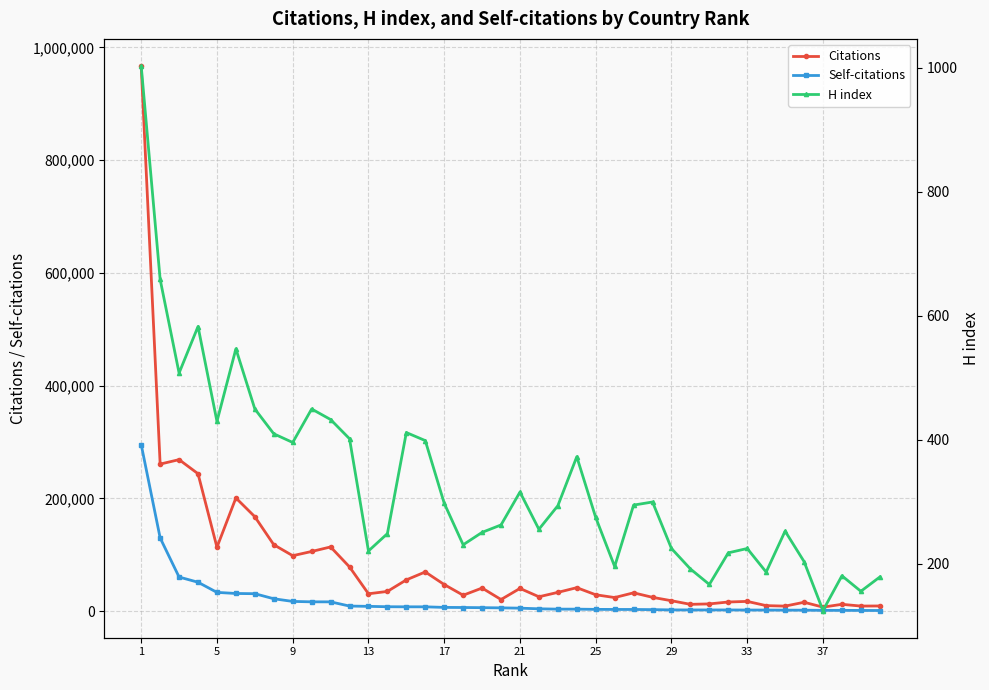

Reading right to left, what are all the values shown in this chart?

Citations: 9118	8951	12045	7057	15685	8855	9732	17217	16158	12785	12001	18401	24434	32448	24051	28995	41577	33235	25435	40248	20532	40918	28165	47121	69465	55404	34924	30732	78370	113816	105766	98310	117751	167428	200716	113270	243703	268694	260787	966753
Self-citations: 1074	1208	1333	1351	1651	1704	1873	1909	2050	2057	2069	2147	2634	2913	2952	3078	3480	3499	4088	5236	5758	6100	6393	6574	7590	7613	7746	8438	8941	16414	16452	17191	21897	30887	31264	33213	51204	60446	129834	295356
H index: 179	156	181	125	204	253	187	225	218	167	192	225	300	295	196	275	373	294	256	316	263	251	231	298	399	412	249	221	402	433	450	396	410	450	547	430	583	508	659	1003